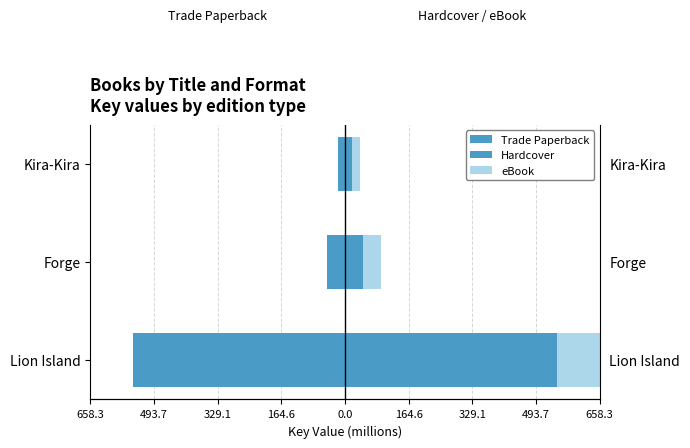

At how many categories does at least one series exceed -129?

3